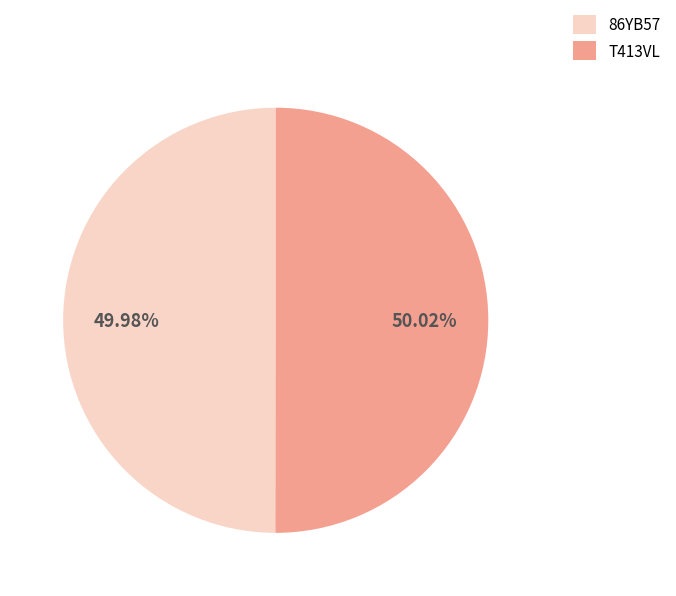

What percentage is the 86YB57 slice, to the nearest percent?

50%